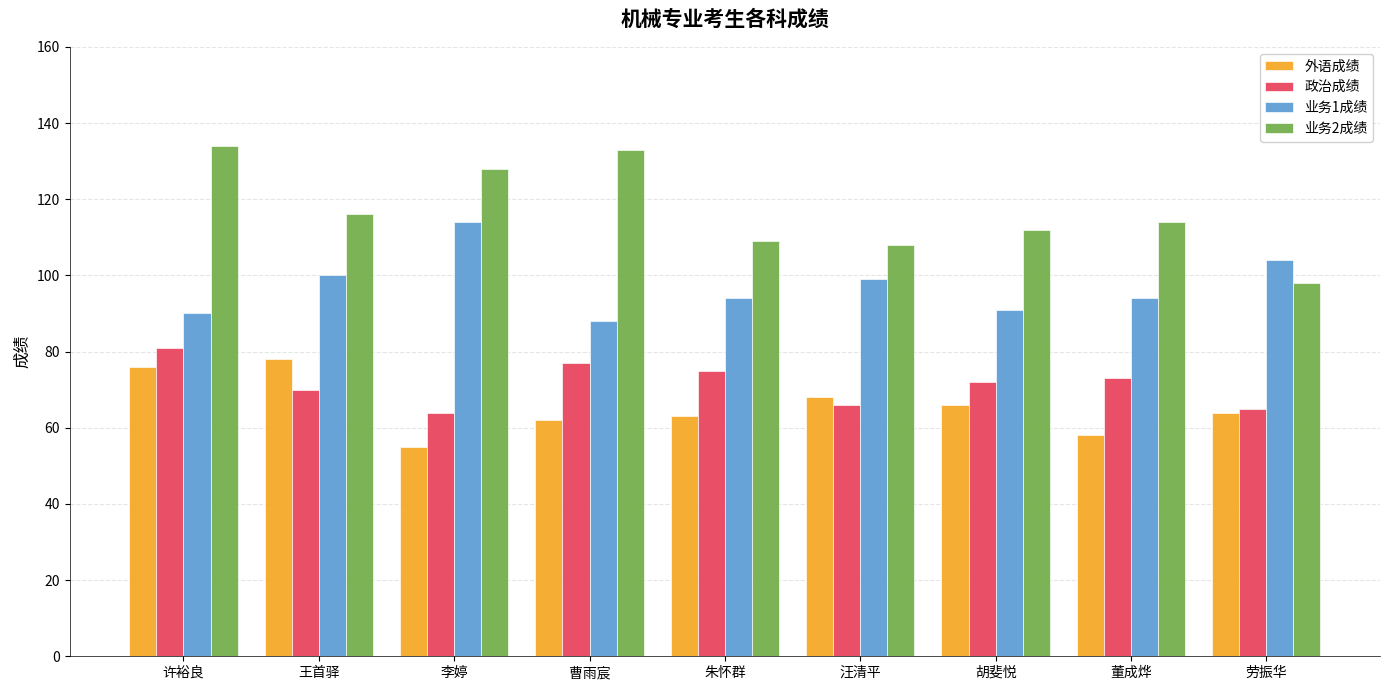

What is the smallest value displayed?

55